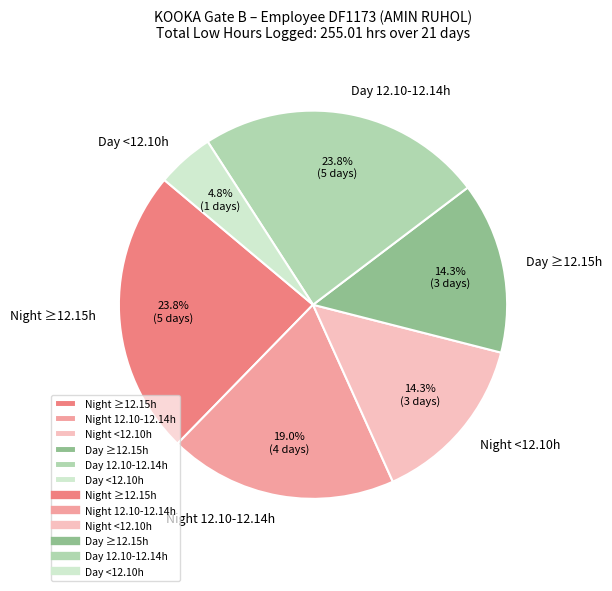

Is there any slice that represents more than half of the pie?

No